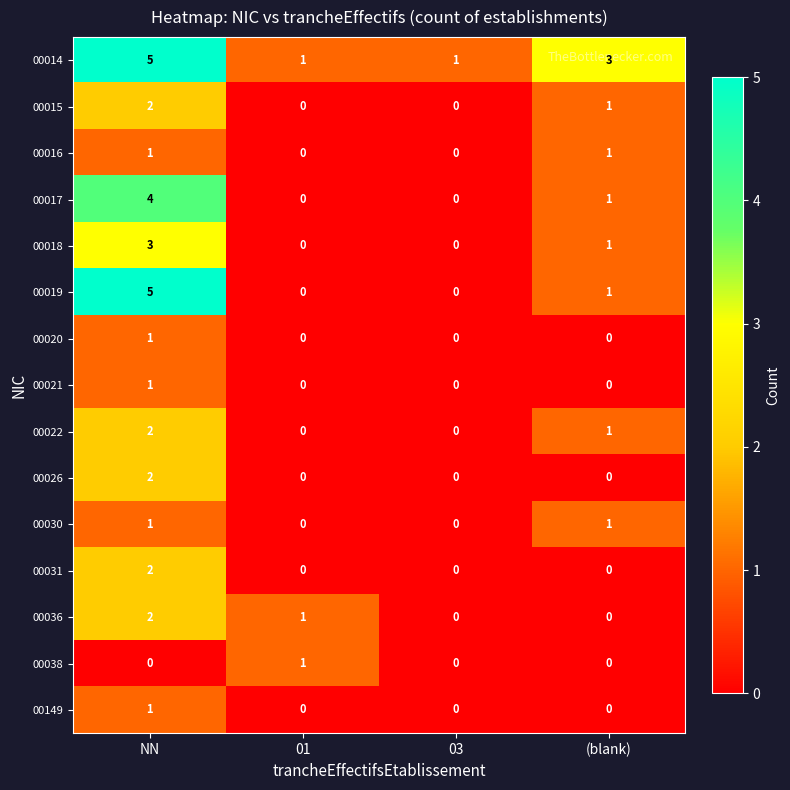

At which label does 00018 reach its peak?

NN